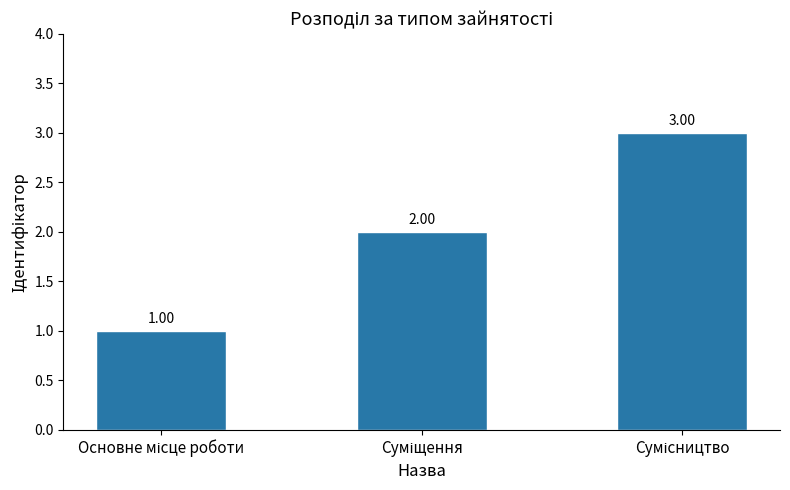

What is the sum of all values?

6